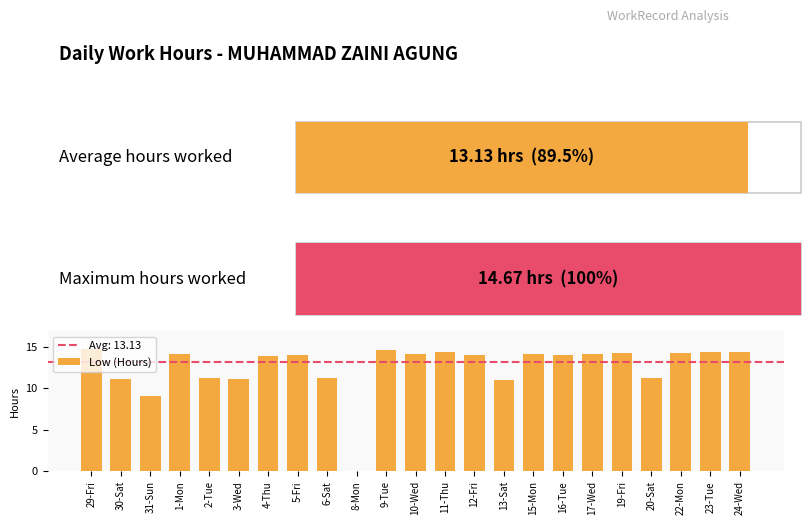

What is the maximum value shown in the chart?

14.7